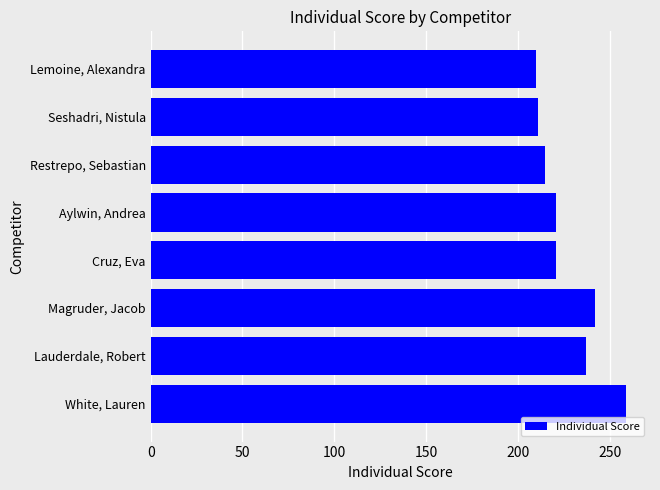

What is the minimum value shown in the chart?

210